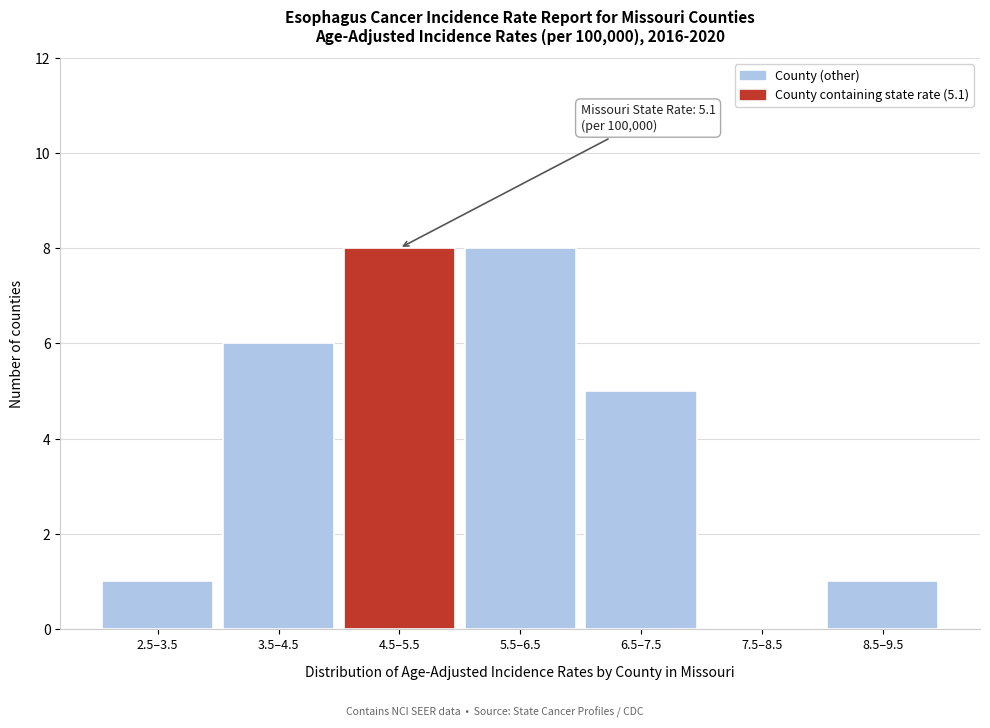

Reading right to left, extract all data points from this chart.

8.5–9.5=1	7.5–8.5=0	6.5–7.5=5	5.5–6.5=8	4.5–5.5=8	3.5–4.5=6	2.5–3.5=1